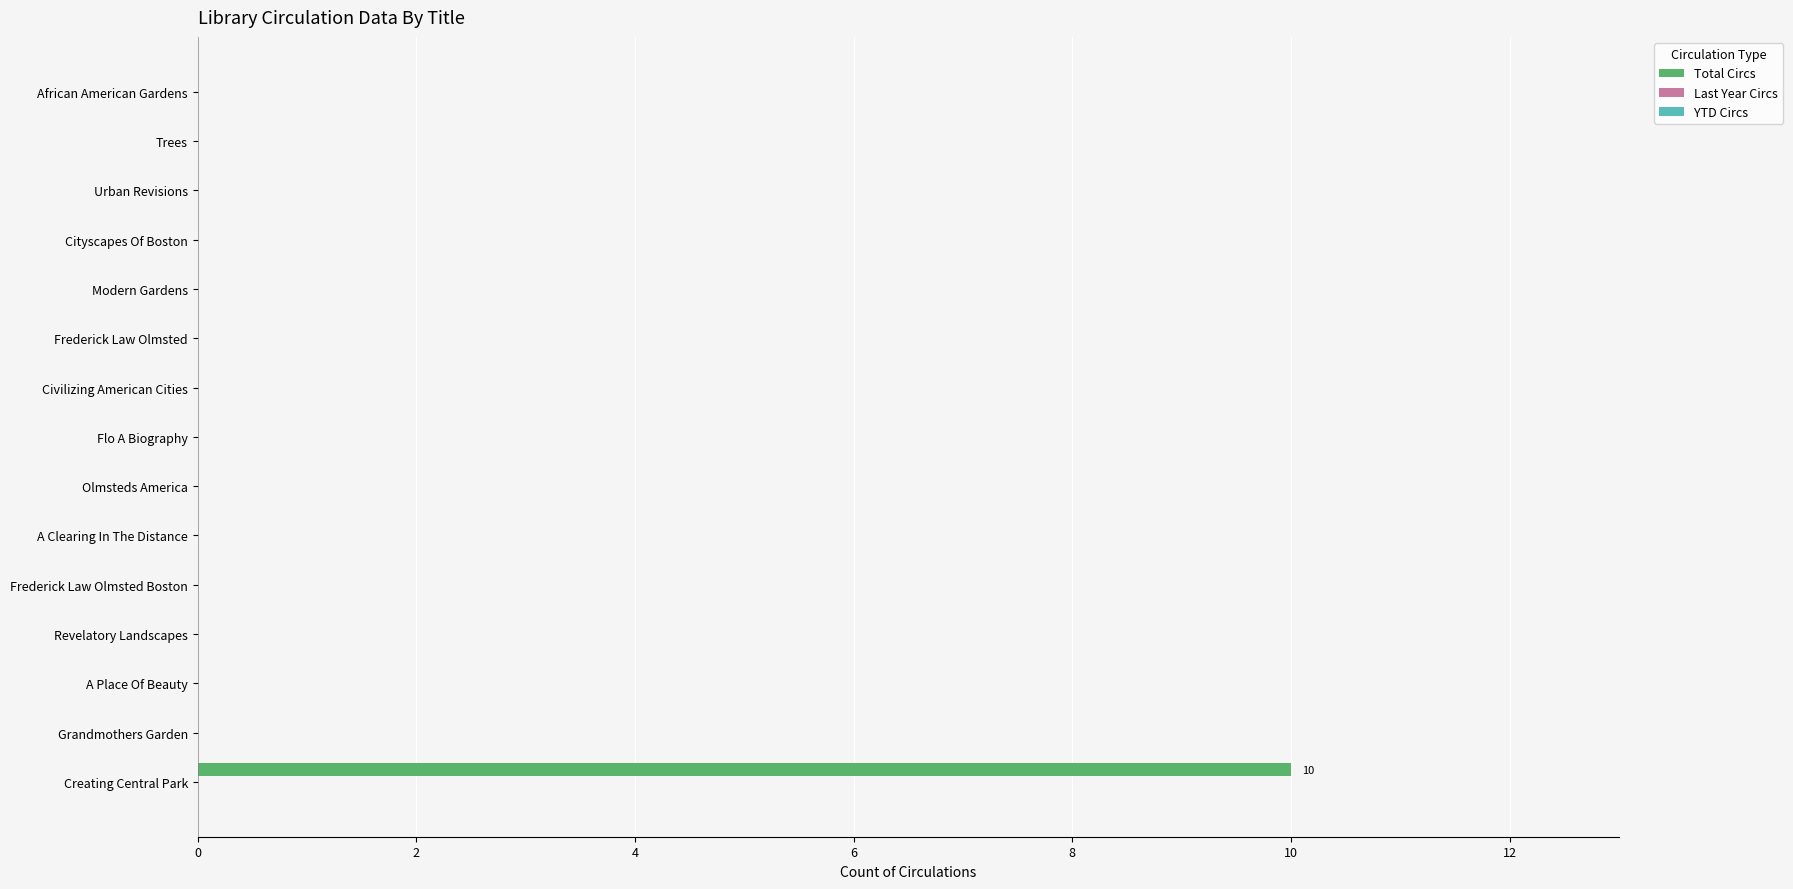

What is the sum of all values?

10